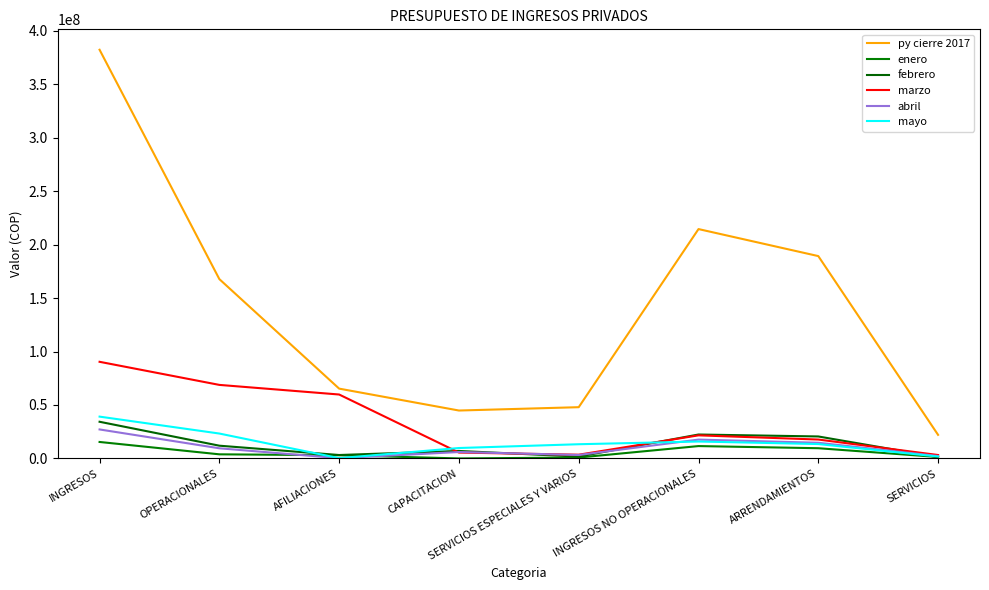

List the series in order of their peak value, lowest first.

enero, abril, febrero, mayo, marzo, py cierre 2017